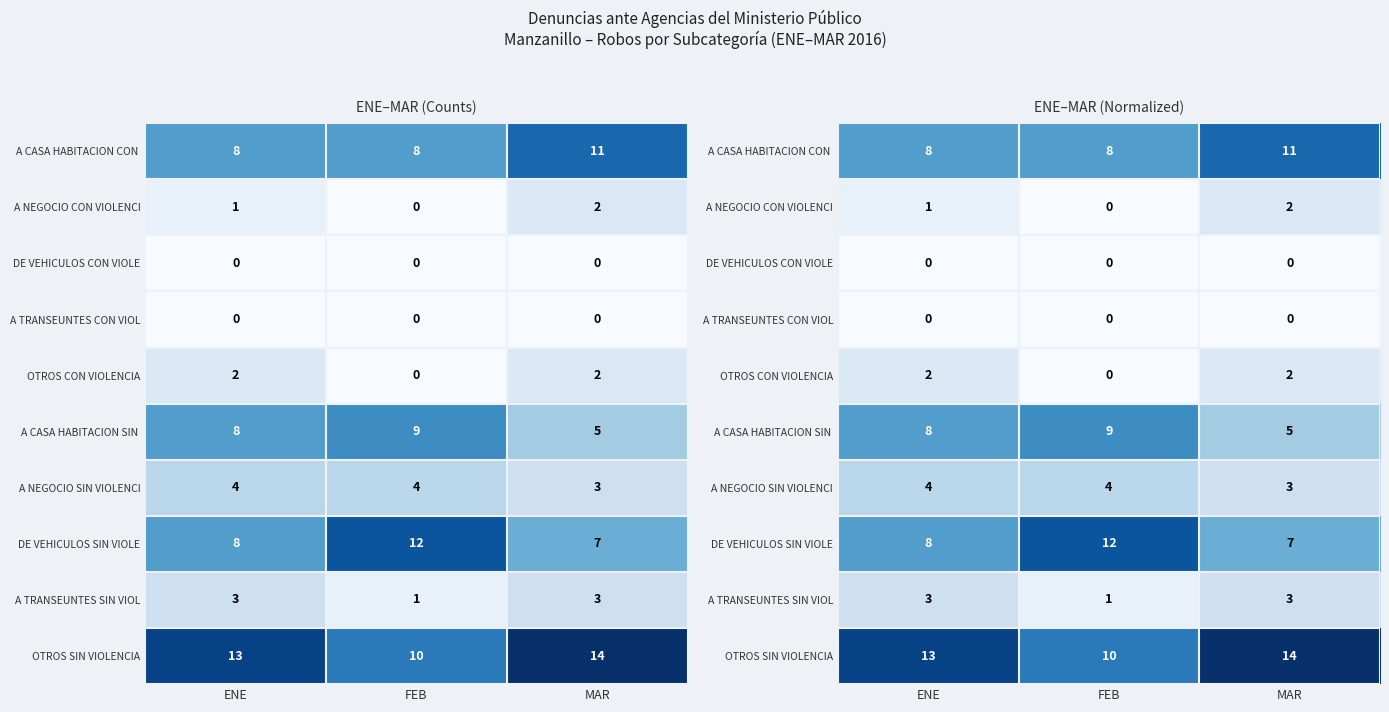

How many data points does each series have?

3